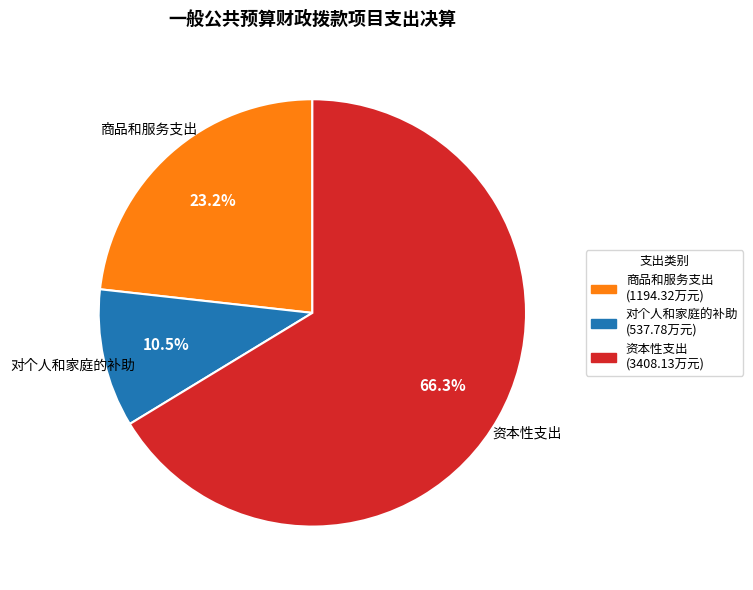

Is there a majority slice in this chart?

Yes